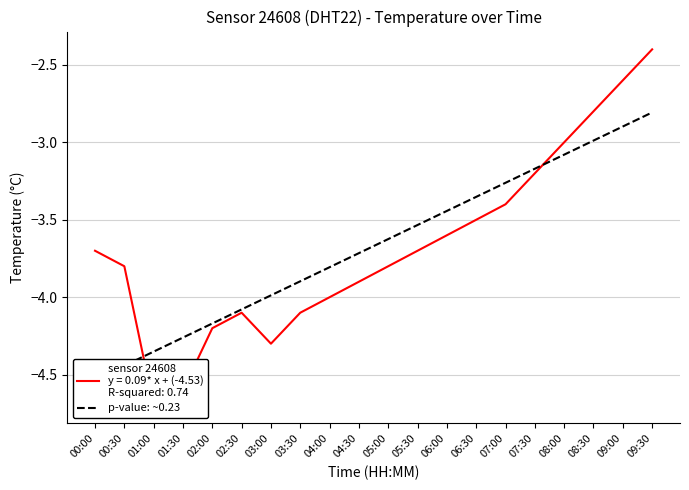

Rank the categories by value from highest to lowest.

09:30, 09:00, 08:30, 08:00, 07:30, 07:00, 06:30, 06:00, 05:30, 05:00, 04:30, 04:00, 03:30, 03:00, 02:30, 02:00, 01:30, 01:00, 00:30, 00:00